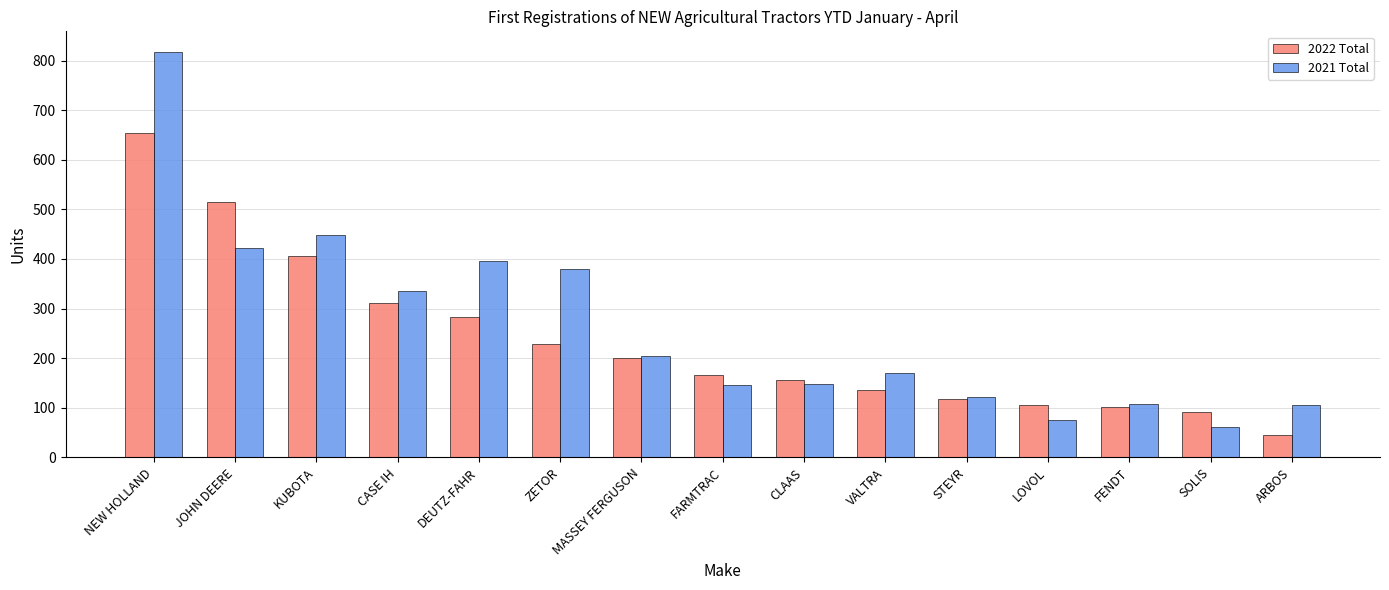

What is the spread (max minus min) of values at ARBOS?

61